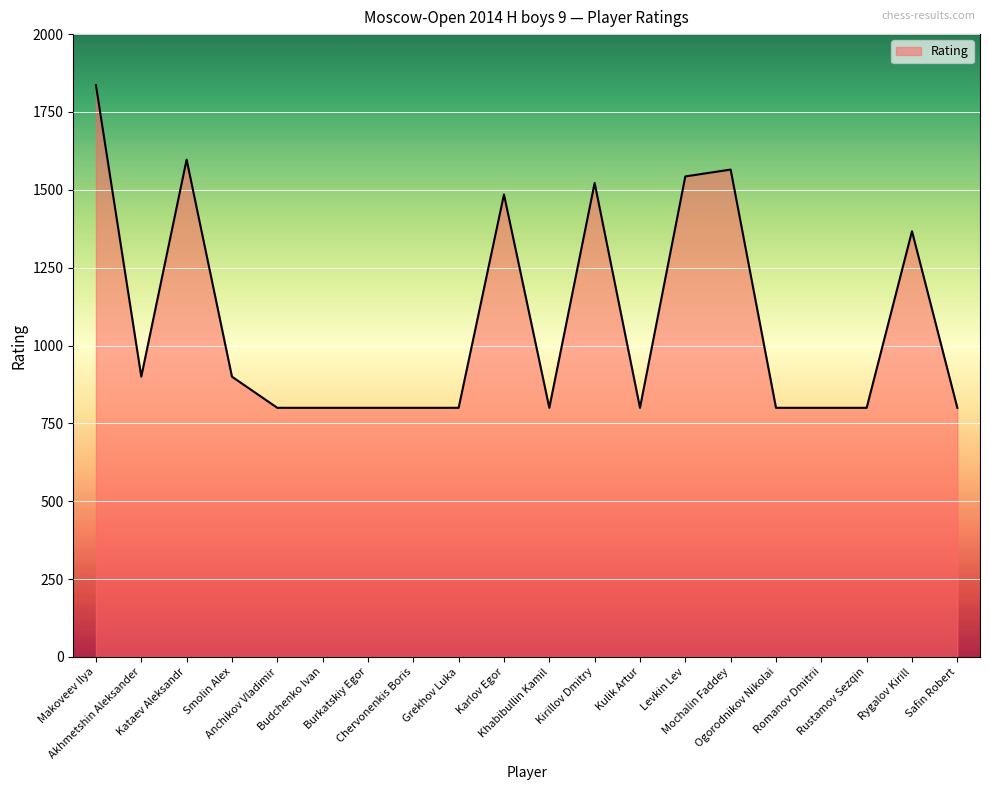

Reading right to left, transcribe all the data shown in this chart.

800	1367	800	800	800	1565	1543	800	1522	800	1485	800	800	800	800	800	900	1597	900	1836